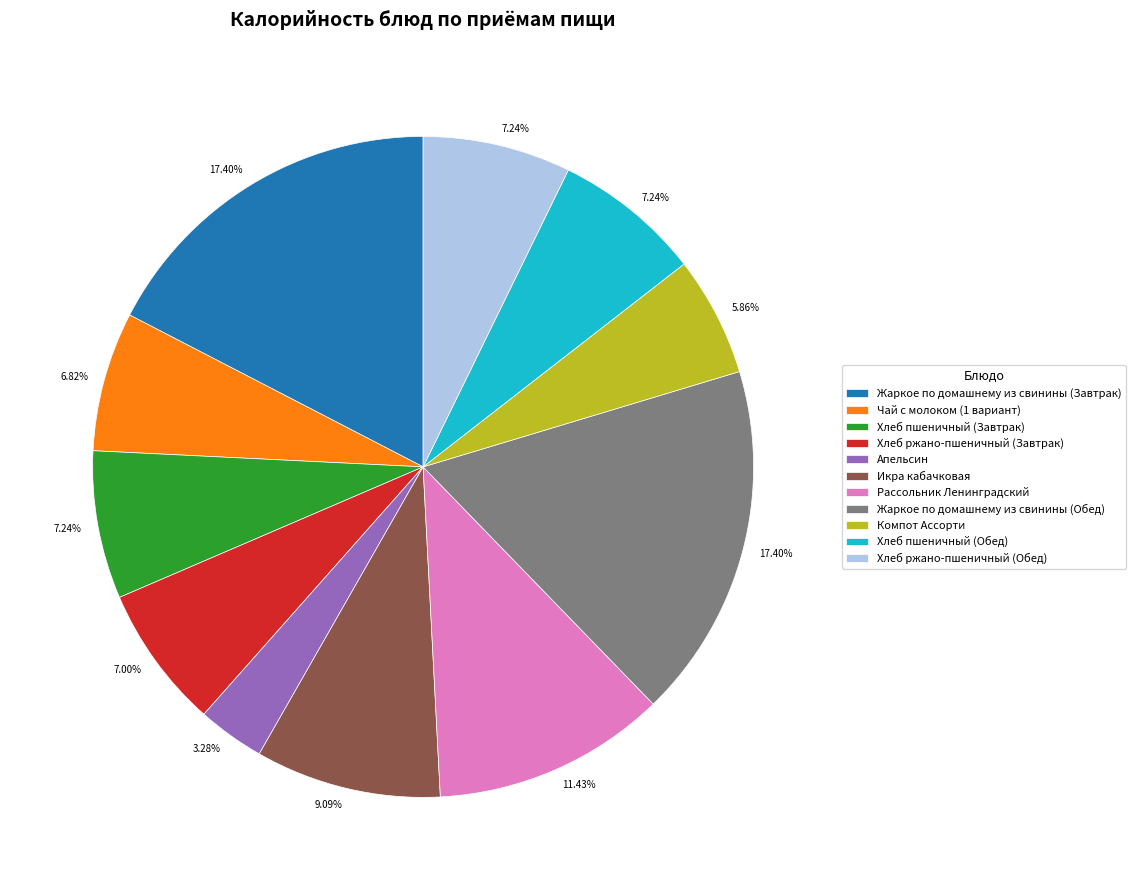

To the nearest percent, what percentage of the pie is Хлеб ржано-пшеничный (Обед)?

7%